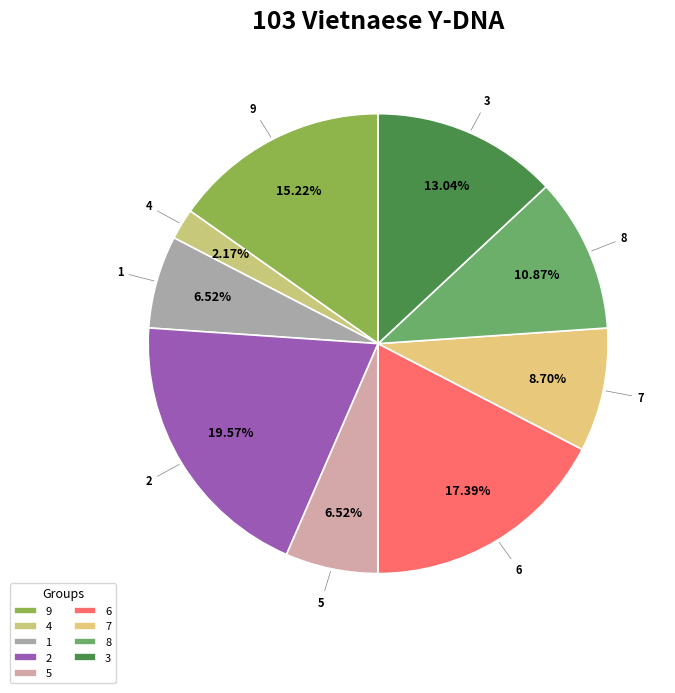

Count the number of slices in the pie.

9